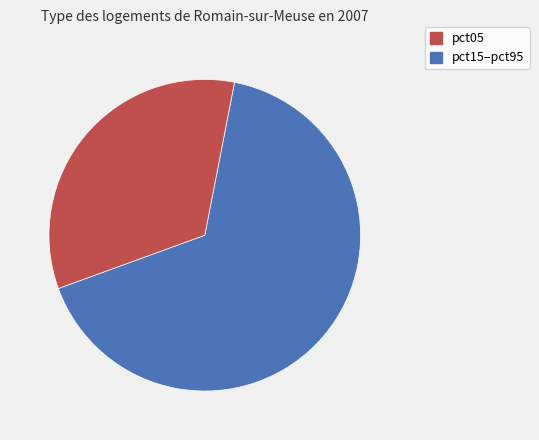

Is there any slice that represents more than half of the pie?

Yes